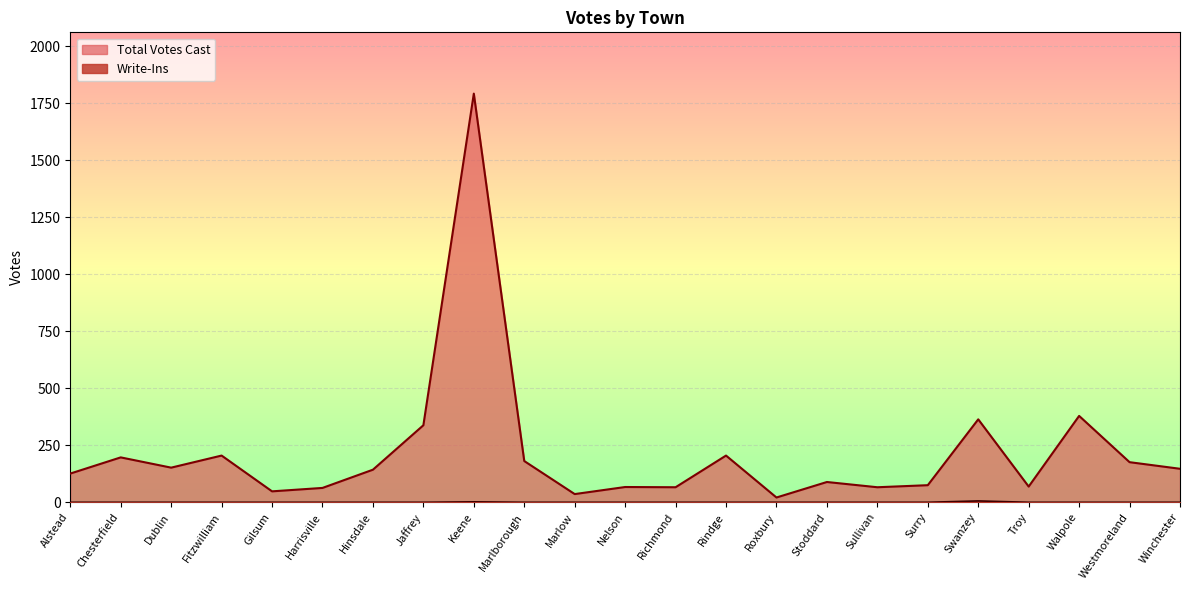

The value of Total Votes Cast at Harrisville is 63. True or false?

True